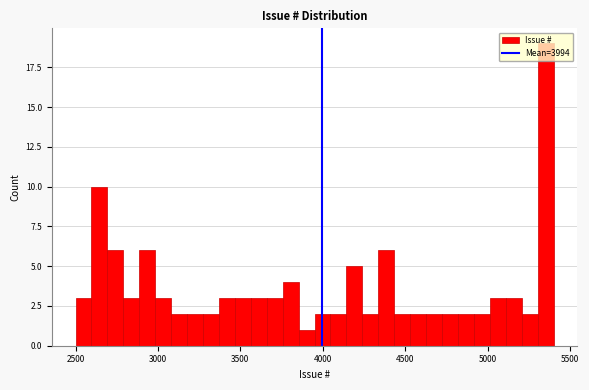

Read against the x-axis, roughly where is the centre of the tallest bar?

5350